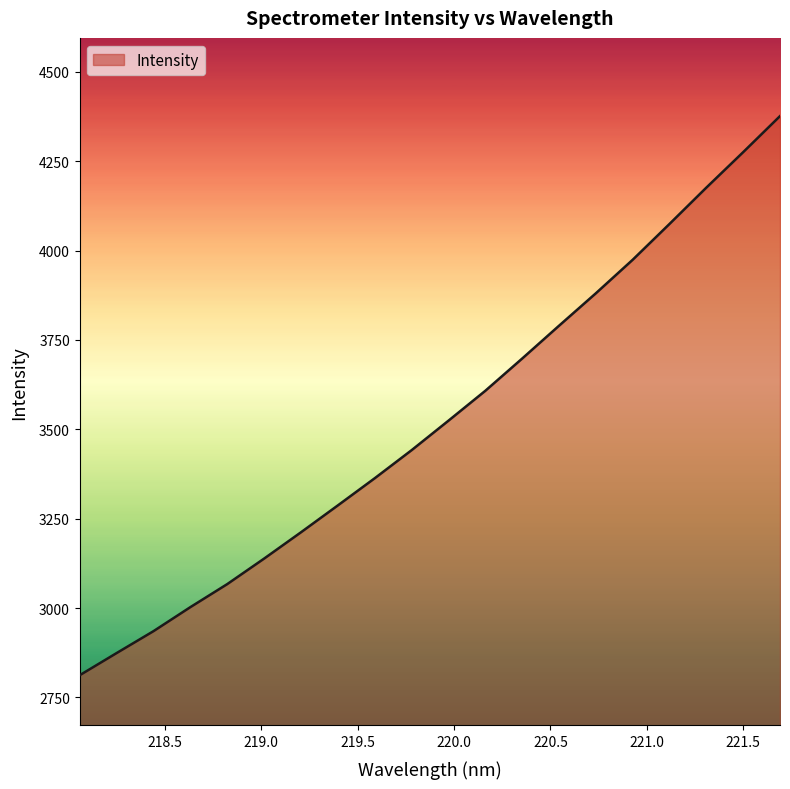

What is the greatest value displayed?

4376.4